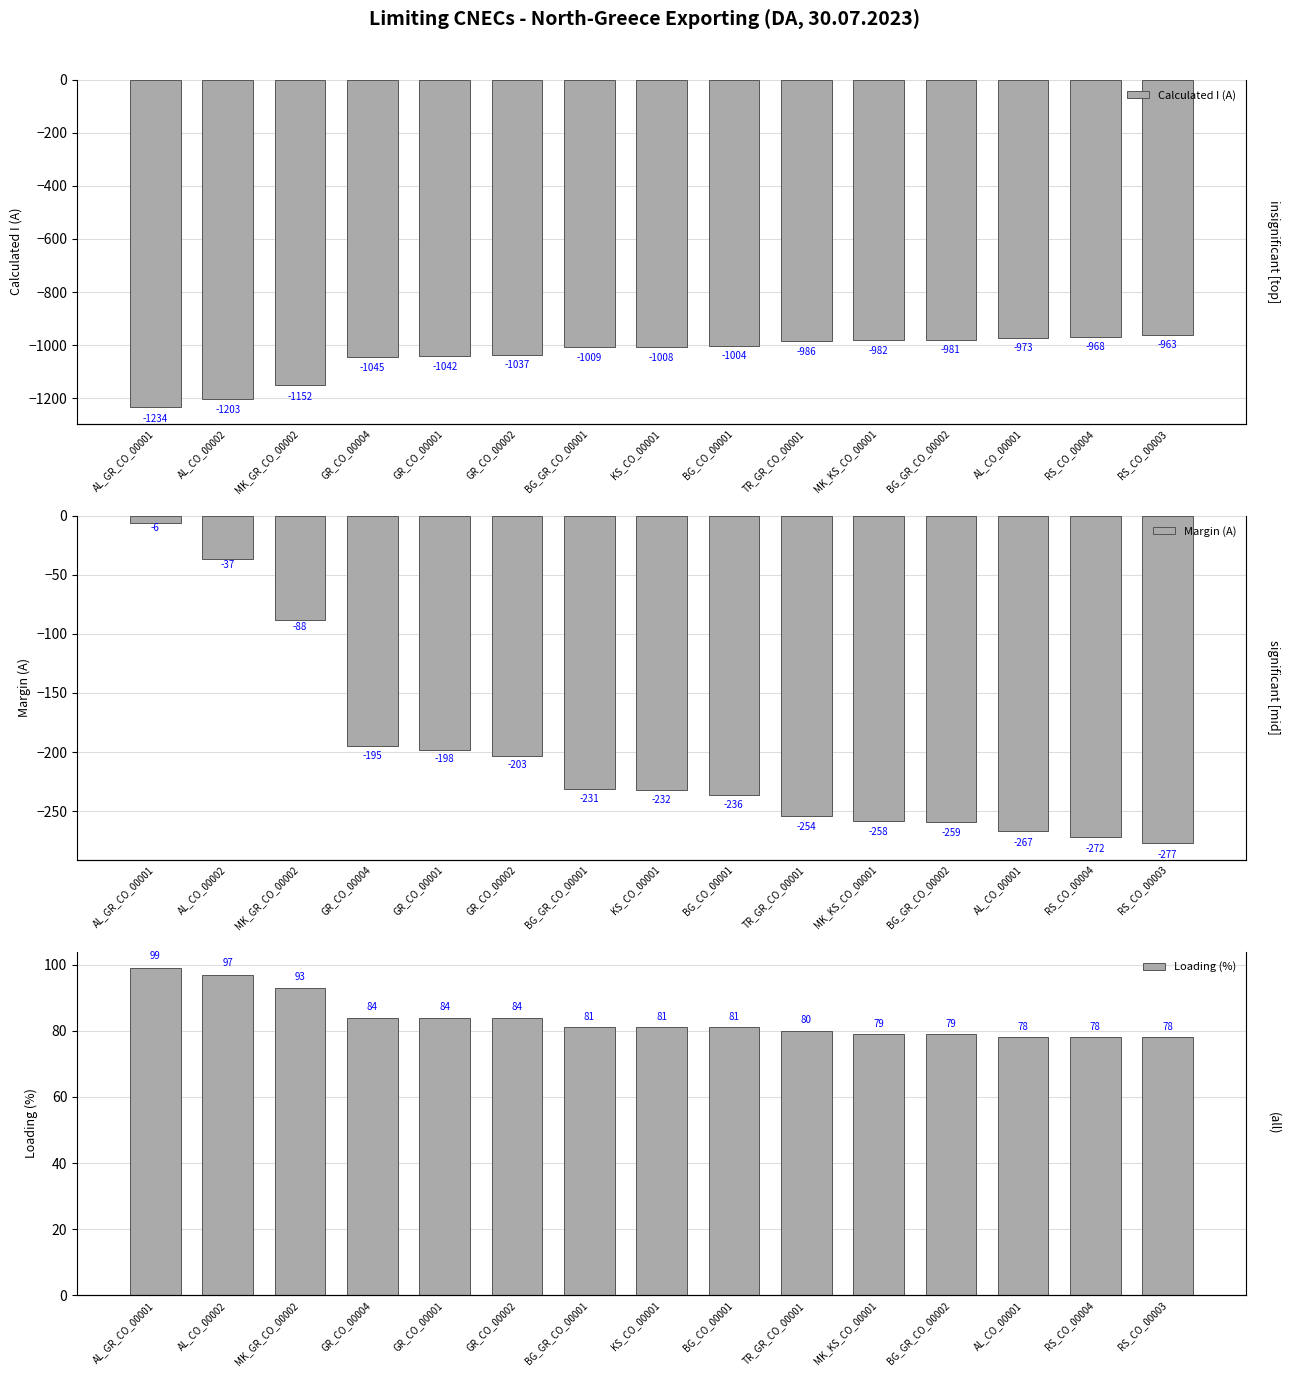

Count the number of categories in the chart.

15